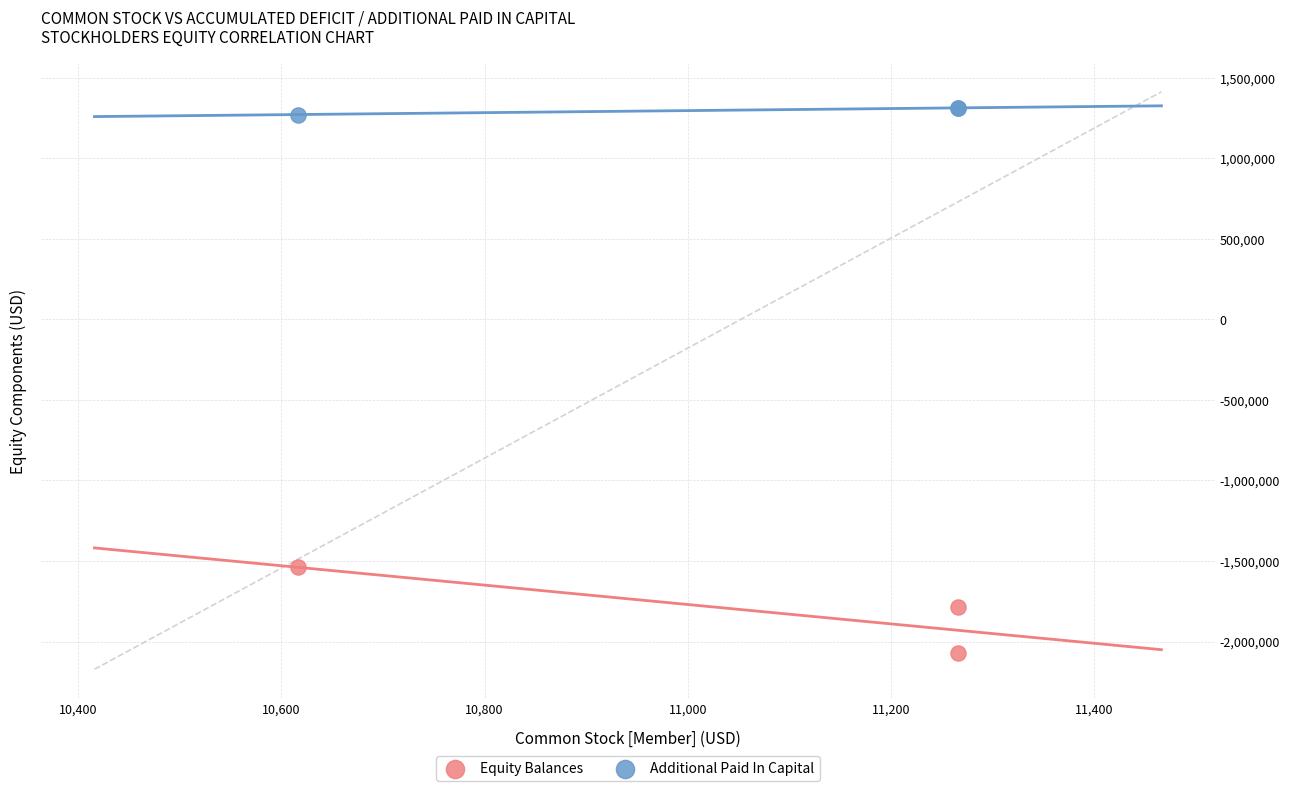

What is the X range (max minus min) for the scatter plot?

650